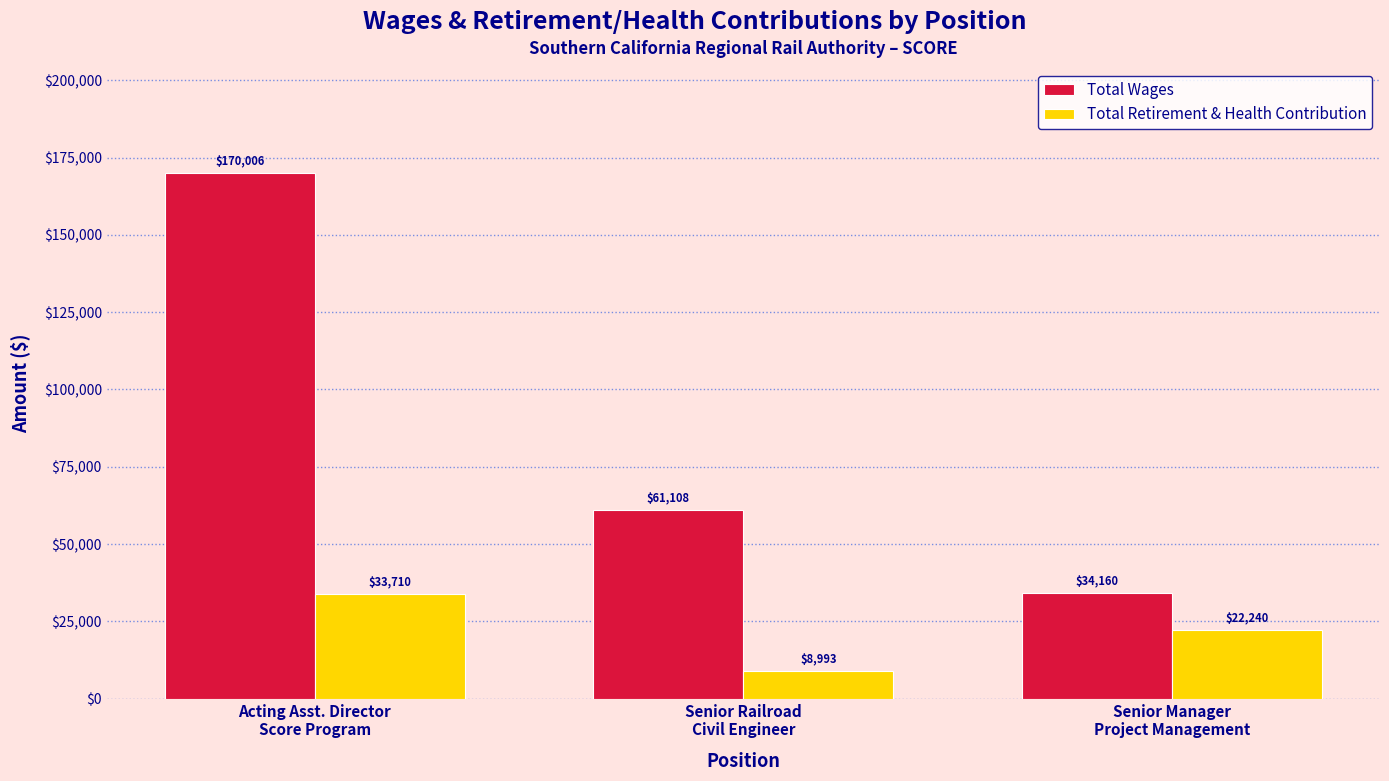

What are all the series names shown in the legend?

Total Wages, Total Retirement & Health Contribution